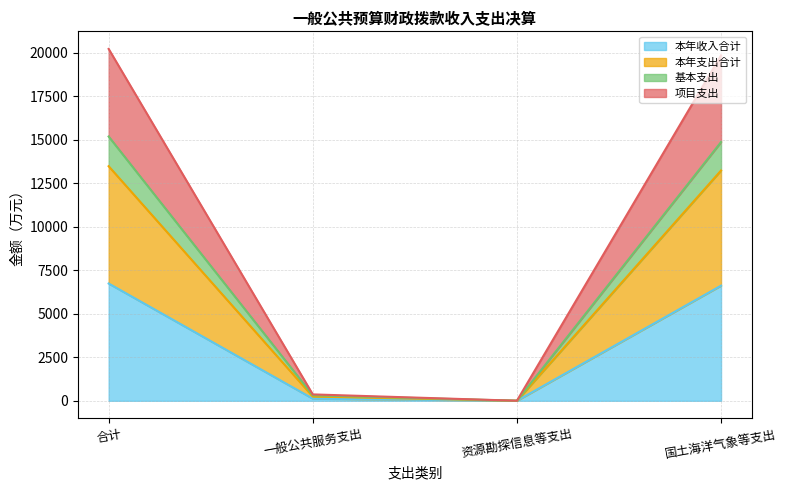

How many values in the 项目支出 series exceed 19863?

2